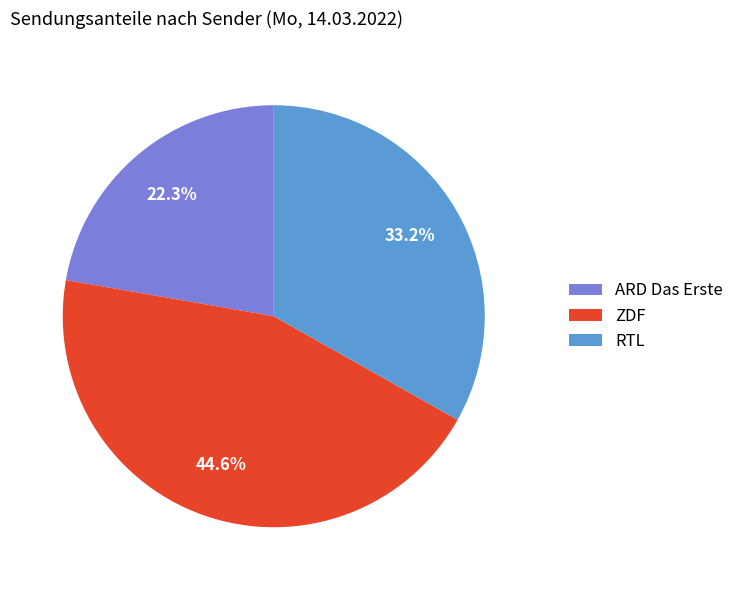

Which slice is the largest?

ZDF